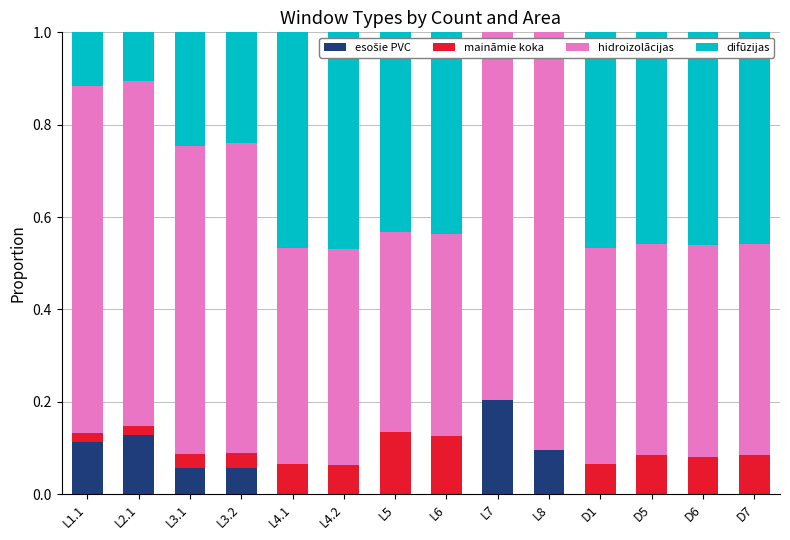

What is the total value across all series at D5?

1.0